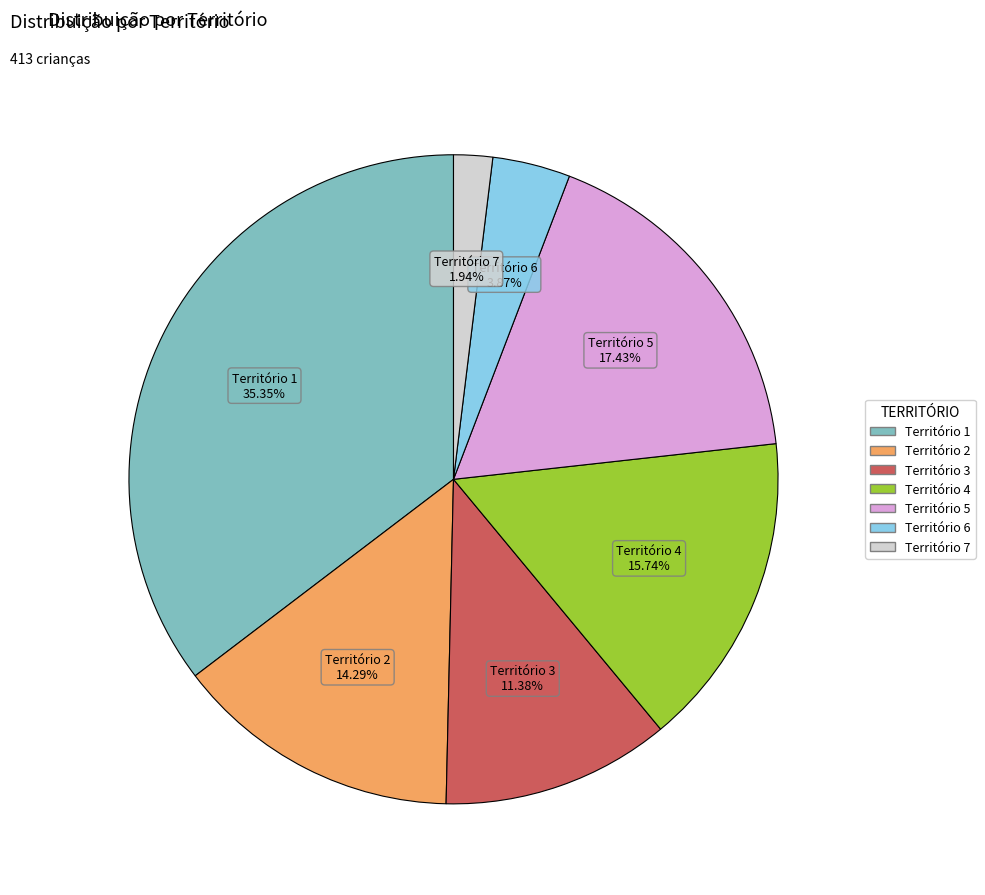

Is there any slice that represents more than half of the pie?

No